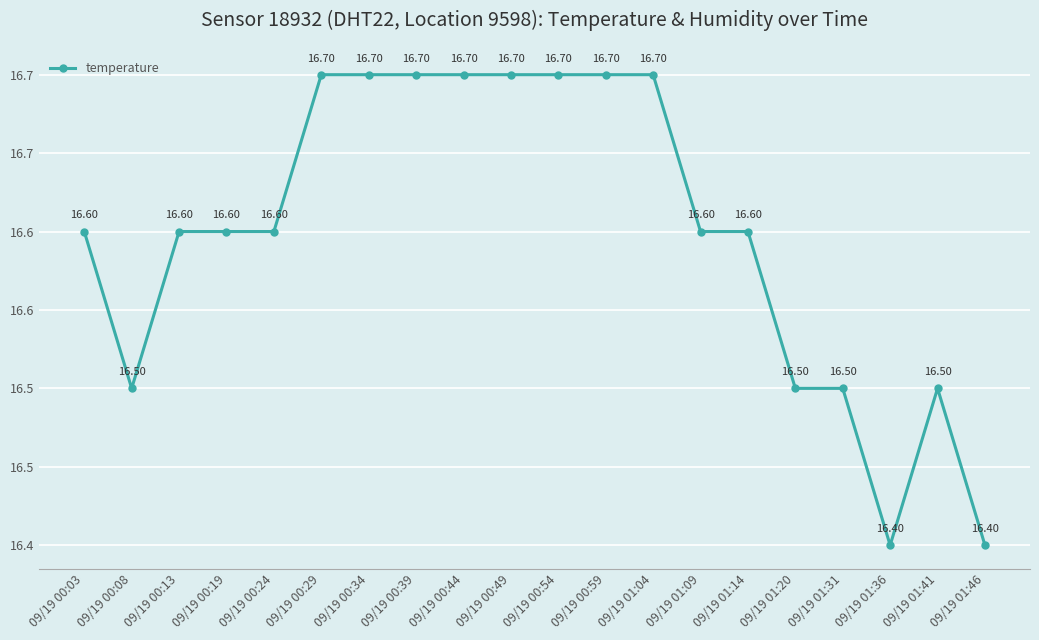

Is this an area chart (filled region under the line)?

No